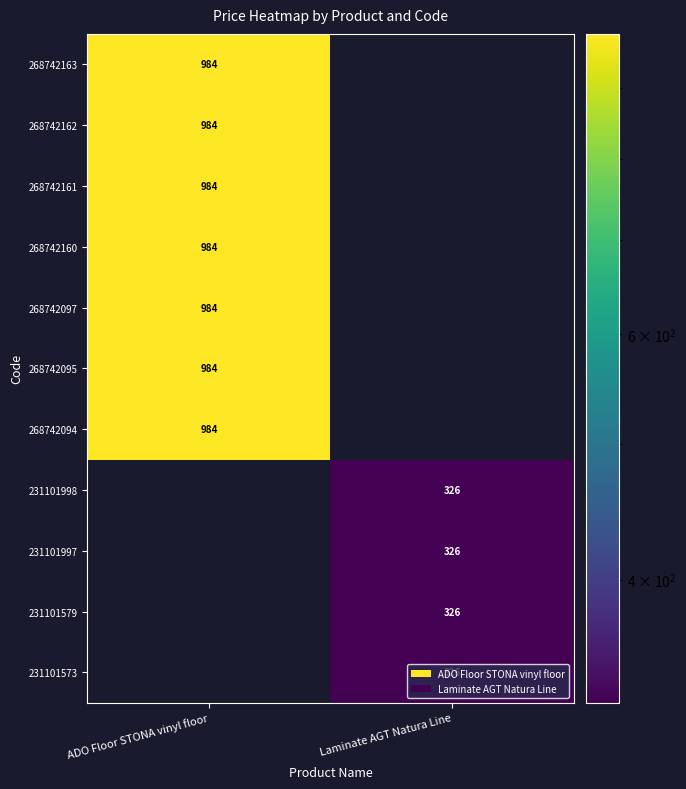

How many data points does each series have?

2